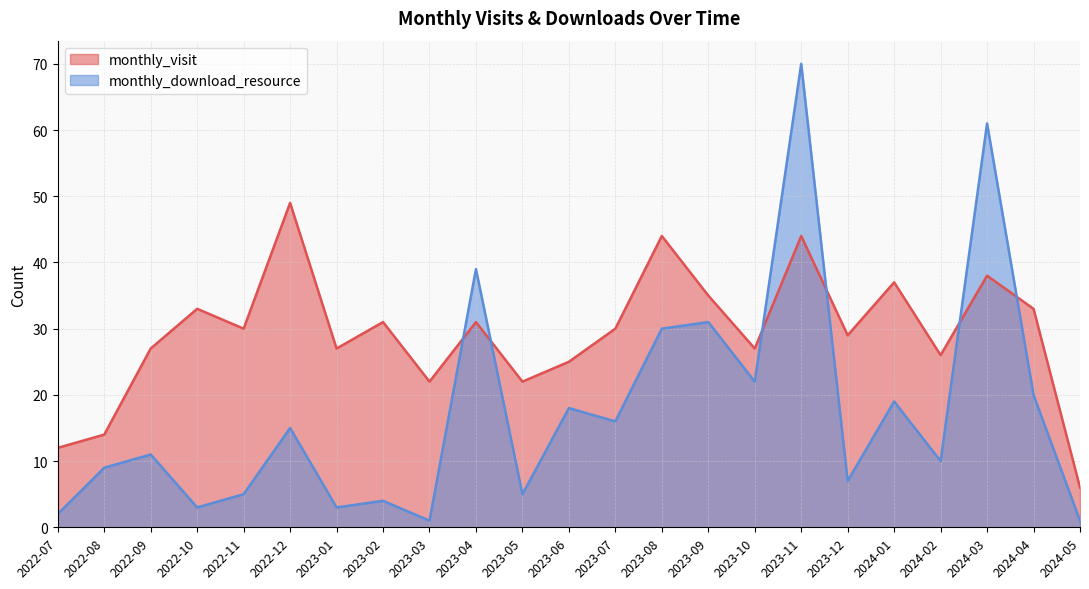

At which label does monthly_visit first exceed 30?

2022-10